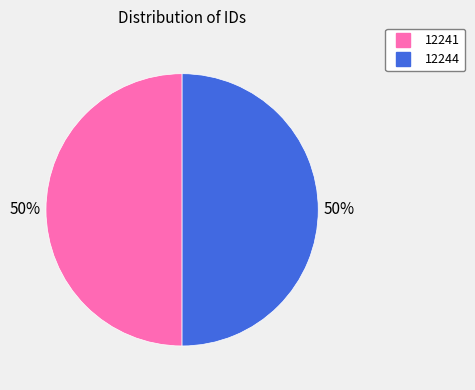

What is the ratio of the value at 12244 to the value at 12241?

1.0